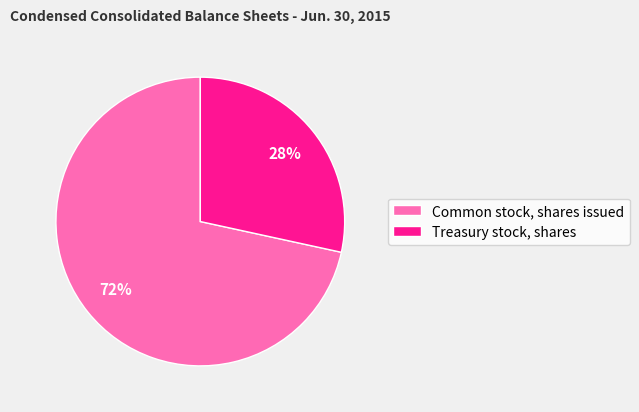

Rank the categories by value from lowest to highest.

Treasury stock, shares, Common stock, shares issued